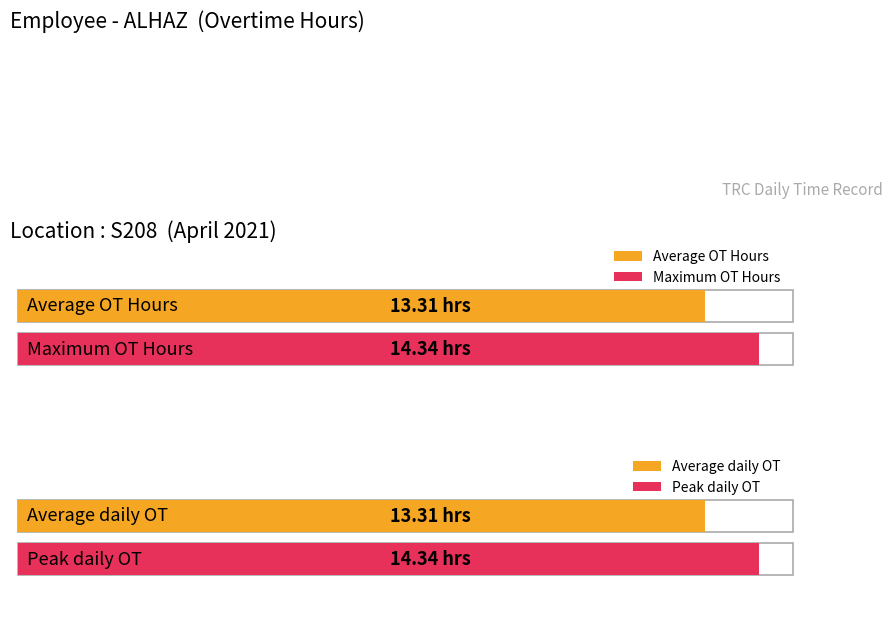

The Overtime Hours series shows 4.4 at Day 24. True or false?

False